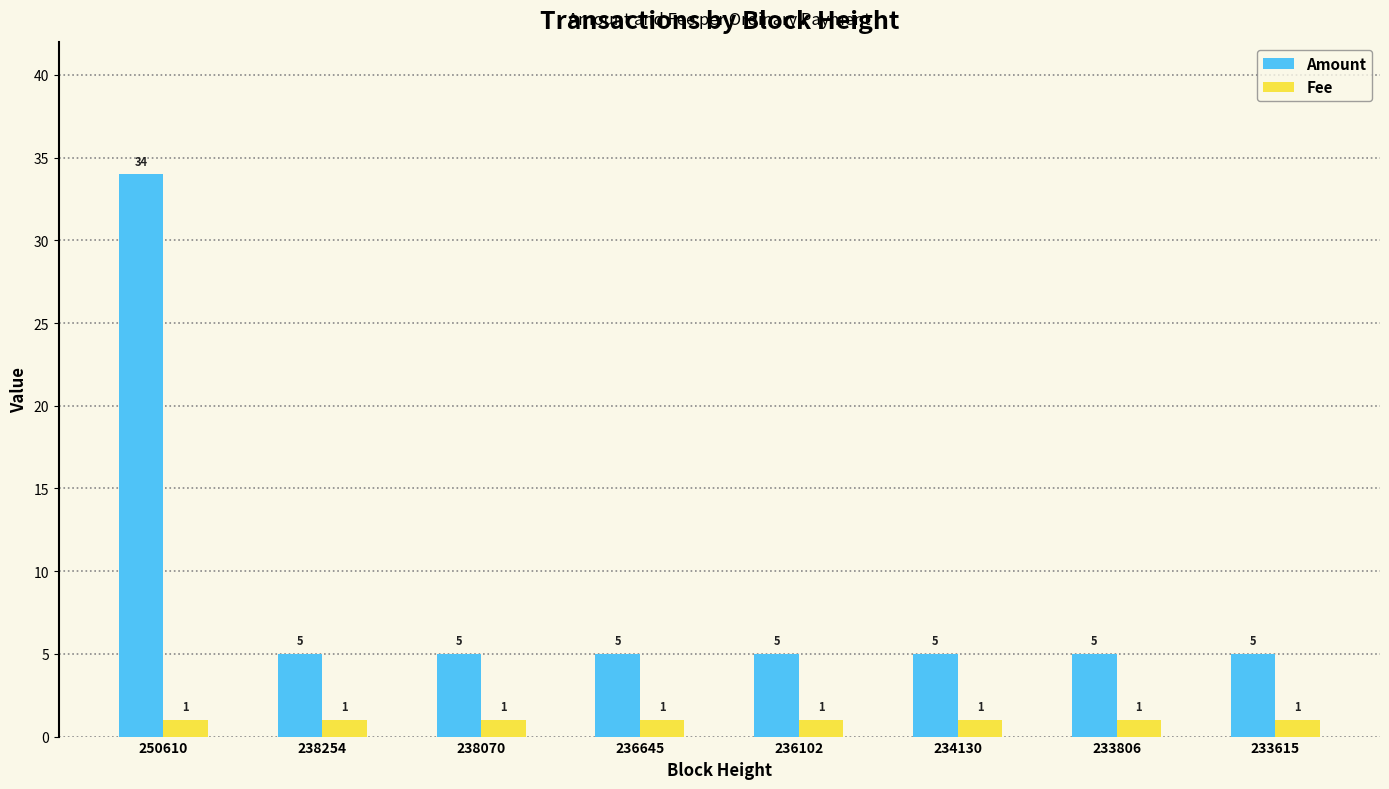

Which series has the widest spread of values?

Amount